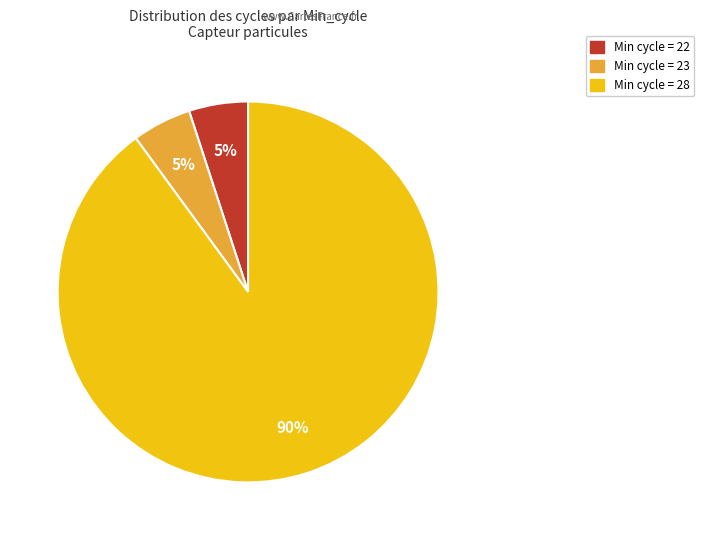

To the nearest percent, what is the difference between the largest and smallest slice percentages?

85%